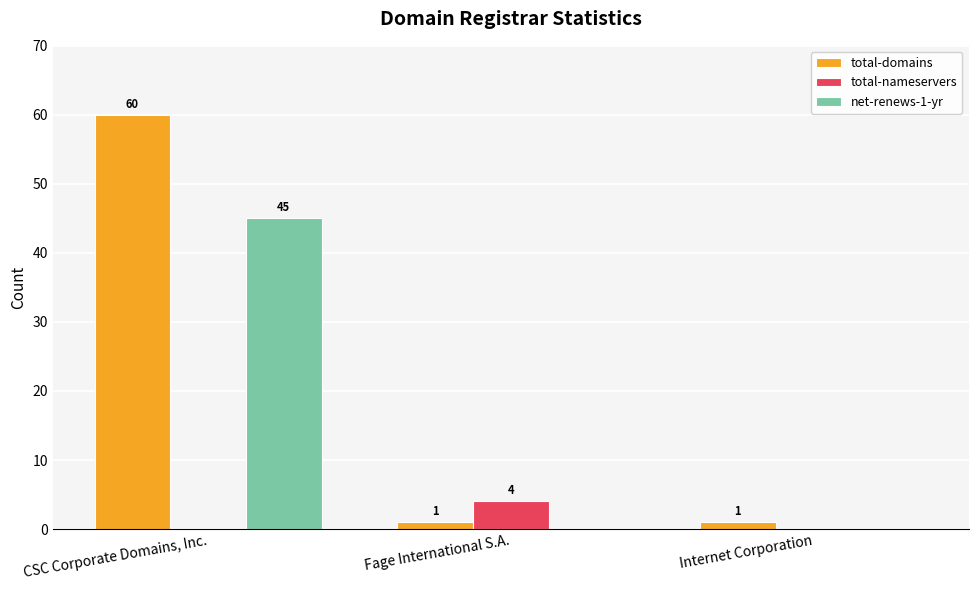

How many values in the total-domains series exceed 1?

1